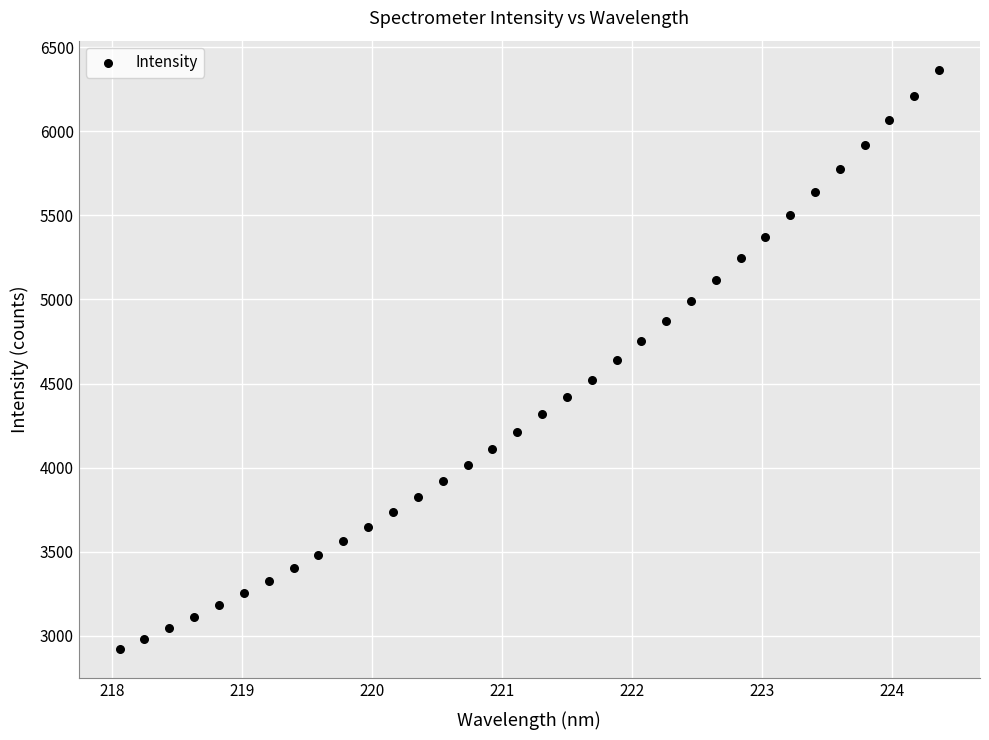

What is the range of X values (max minus min)?

6.3